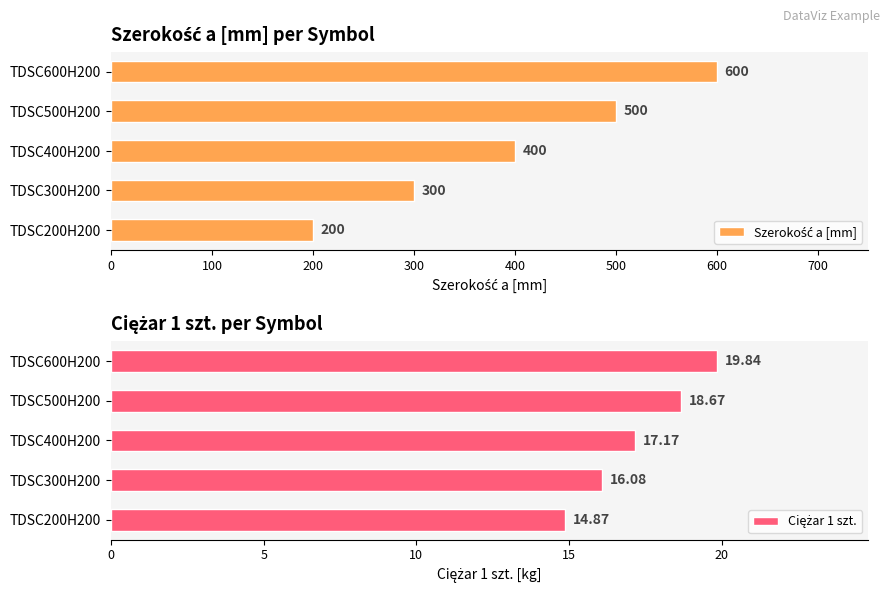

How many bars are there in each group?

2